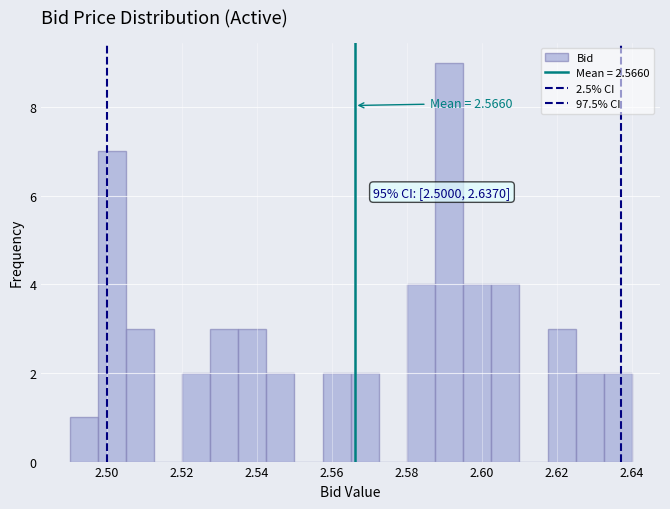

Read against the x-axis, roughly where is the centre of the tallest bar?

2.592